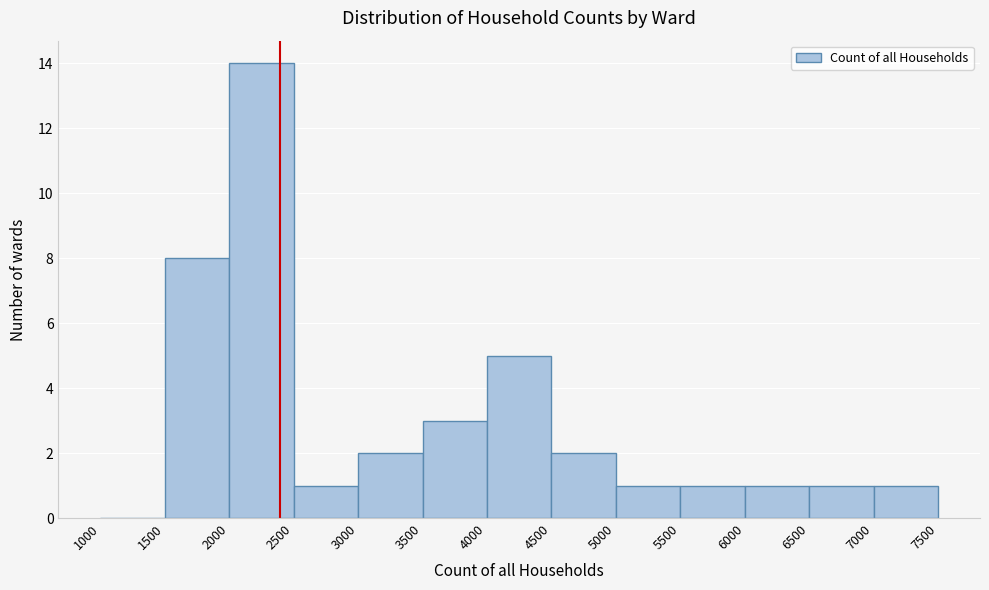

Reading left to right, list every bar in this chart as the range it spans on the x-axis followed by its height. The values are not printed on the chart, so give them approximately, as read against the axis.

1000 to 1500: 0
1500 to 2000: 8
2000 to 2500: 14
2500 to 3000: 1
3000 to 3500: 2
3500 to 4000: 3
4000 to 4500: 5
4500 to 5000: 2
5000 to 5500: 1
5500 to 6000: 1
6000 to 6500: 1
6500 to 7000: 1
7000 to 7500: 1